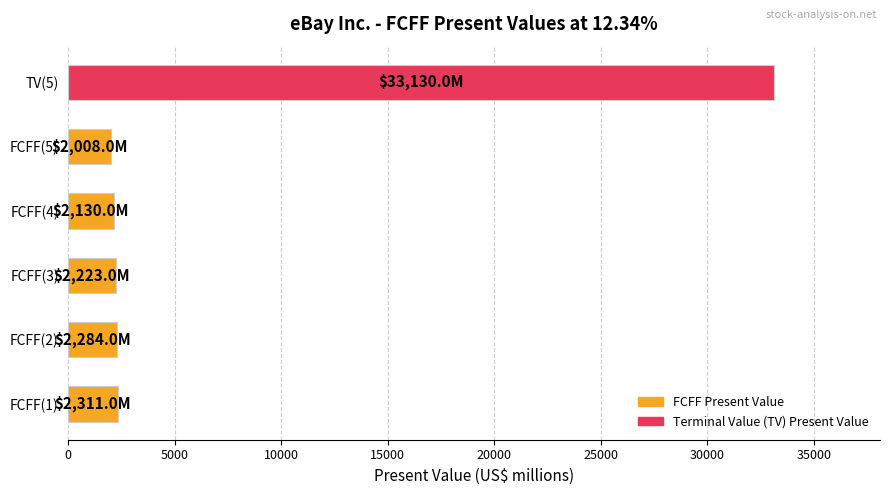

How many categories are shown in the chart?

6